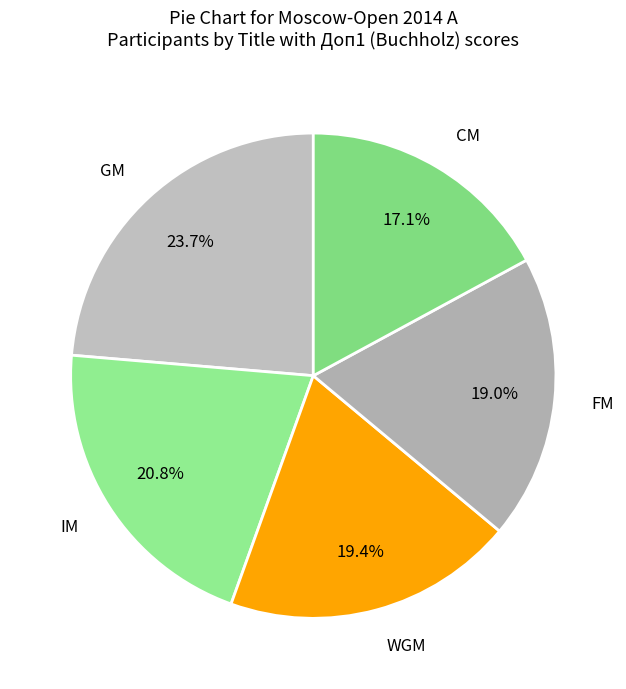

To the nearest percent, what portion does IM represent?

21%